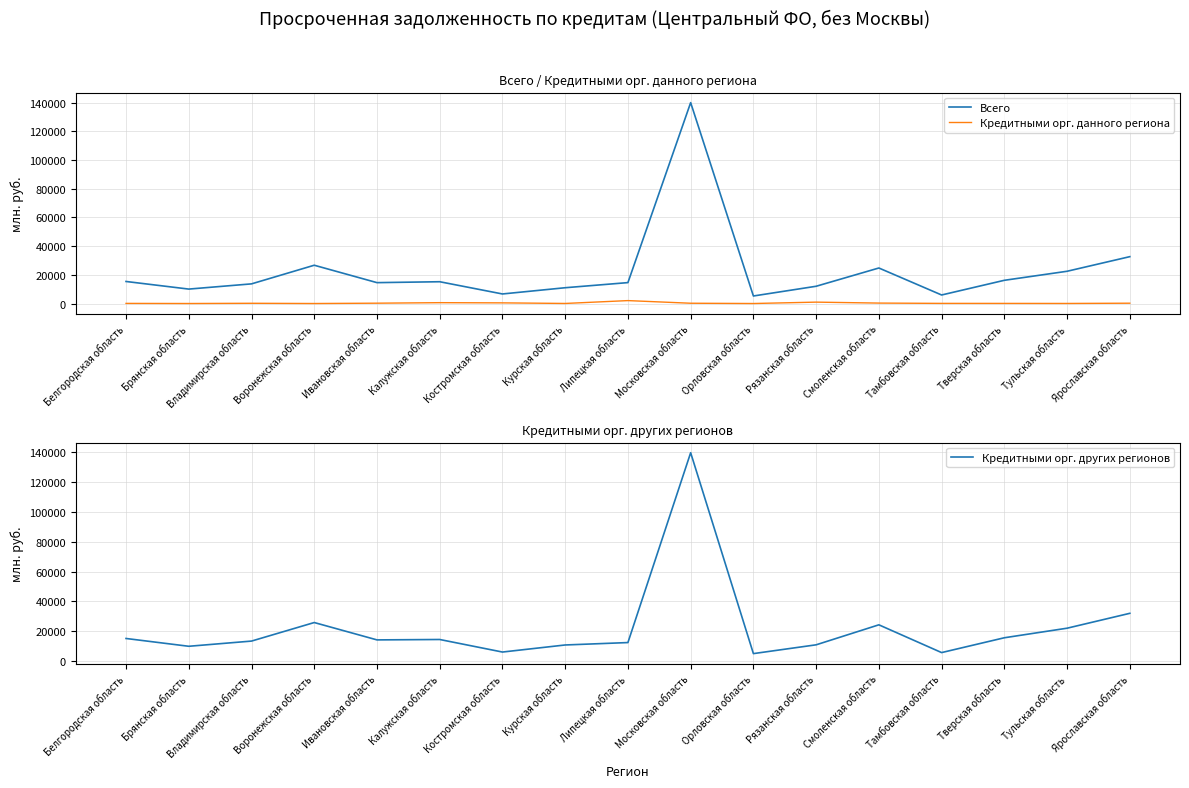

At which category does Кредитными орг. данного региона reach its first local valley?

Брянская область